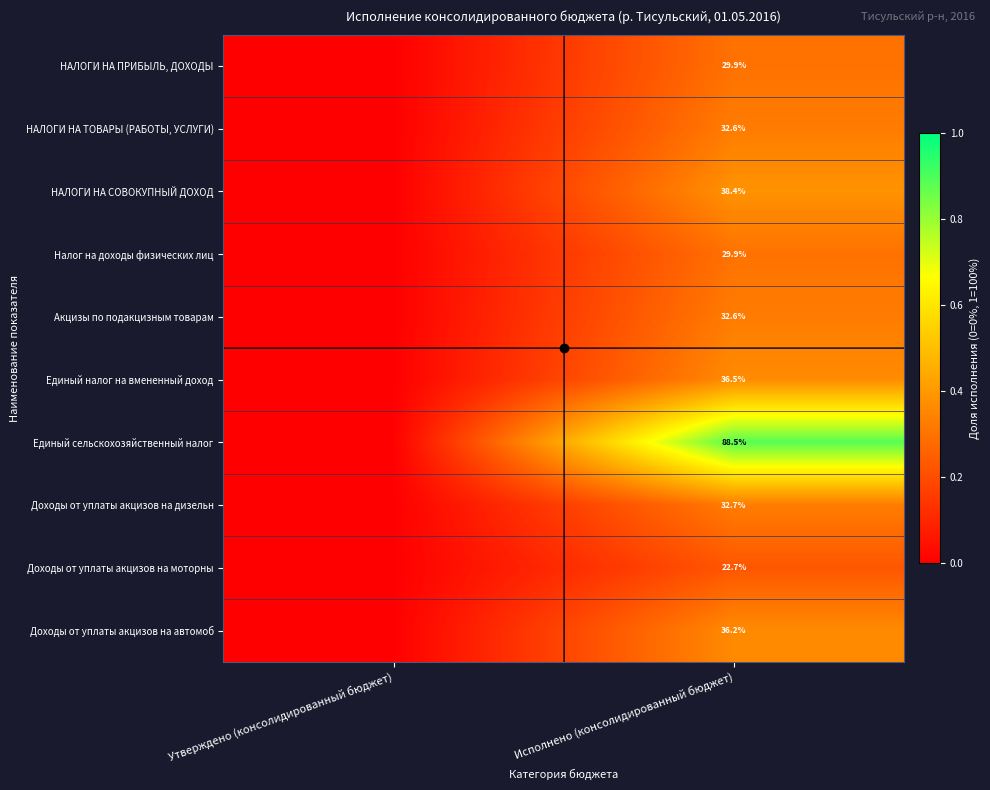

The value of Доходы от уплаты акцизов на автомоб at Исполнено (консолидированный бюджет) is 65.1. True or false?

False